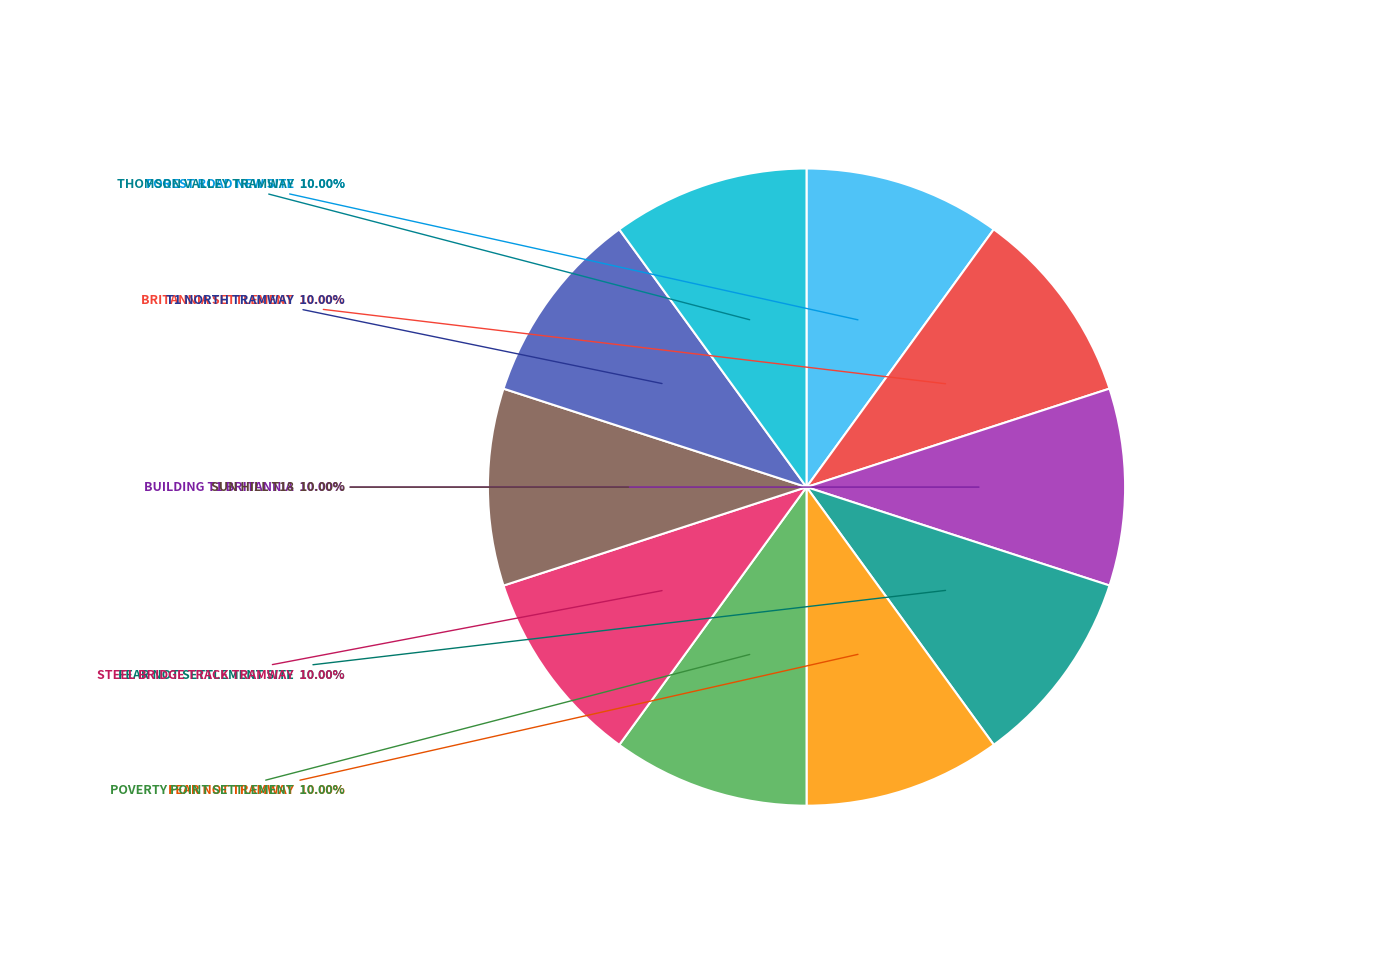

Is there any slice that represents more than half of the pie?

No